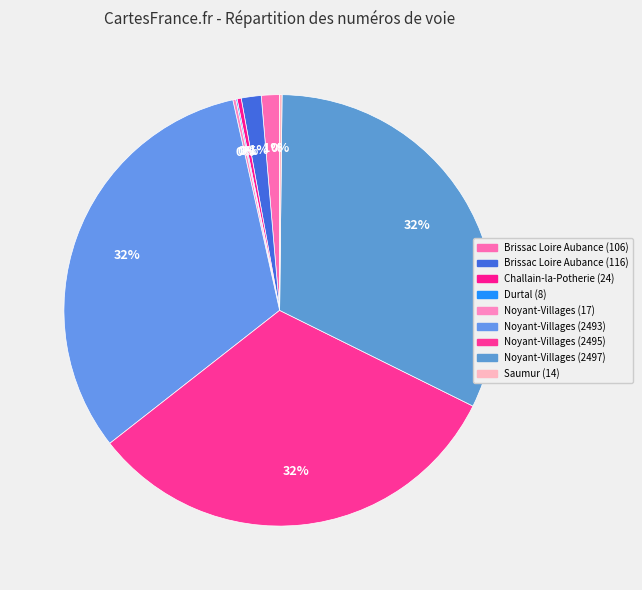

Is Saumur (14) the majority of the pie?

No